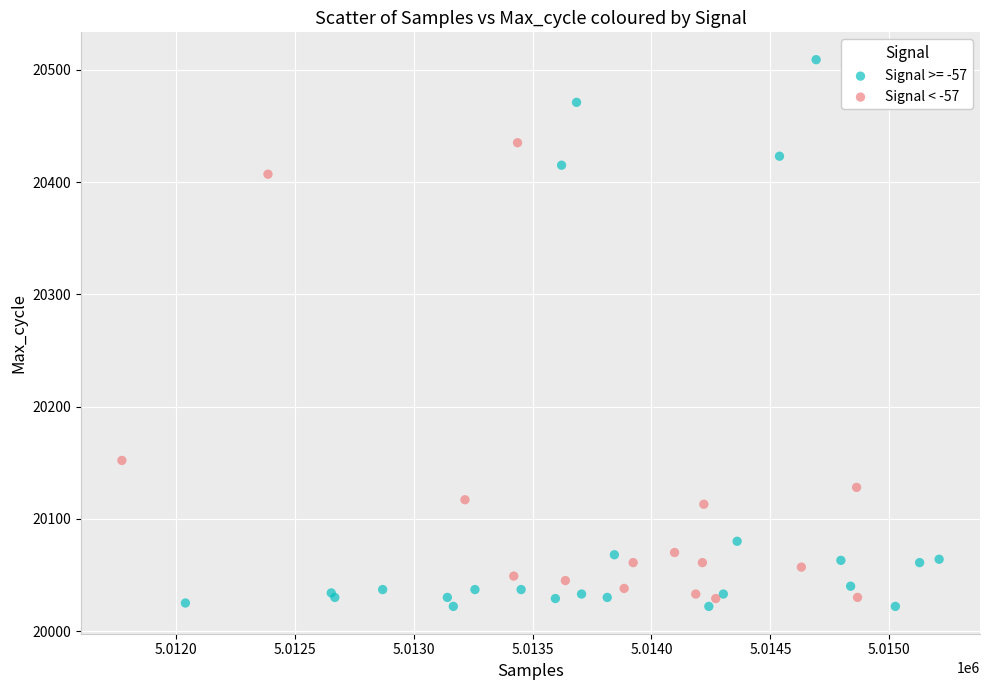

Which series has the largest Y range (max minus min)?

Signal >= -57